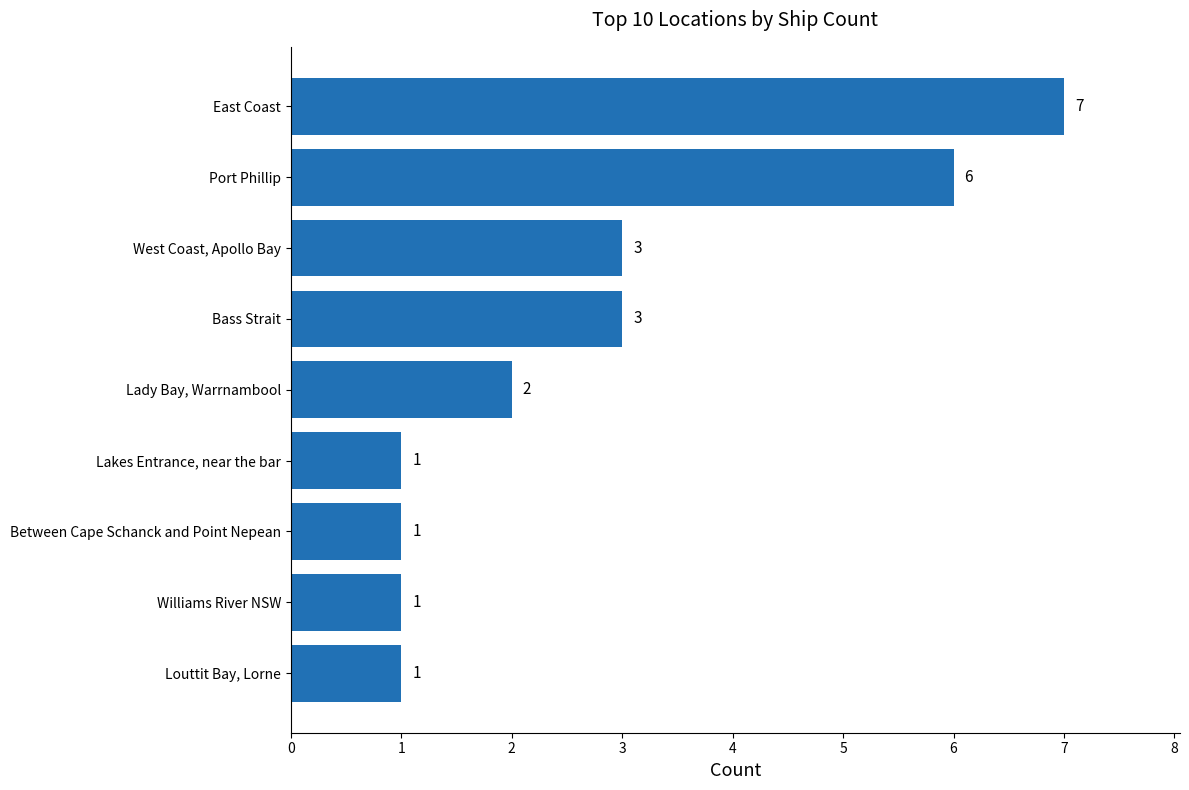

What is the difference between the maximum and minimum values?

6